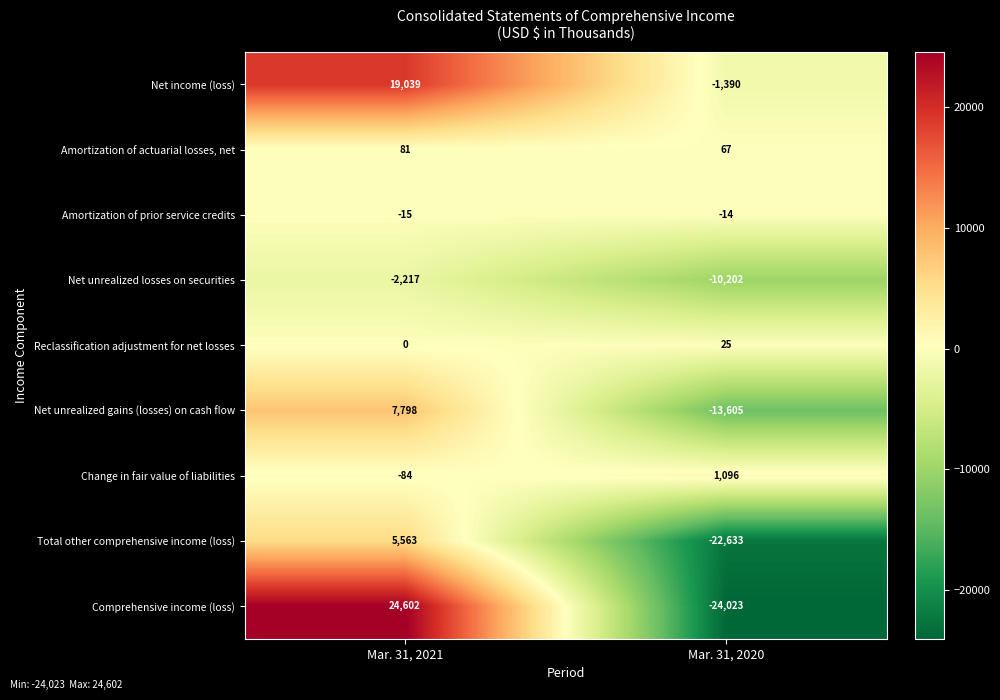

At which label is Amortization of prior service credits closest to -14?

Mar. 31, 2020